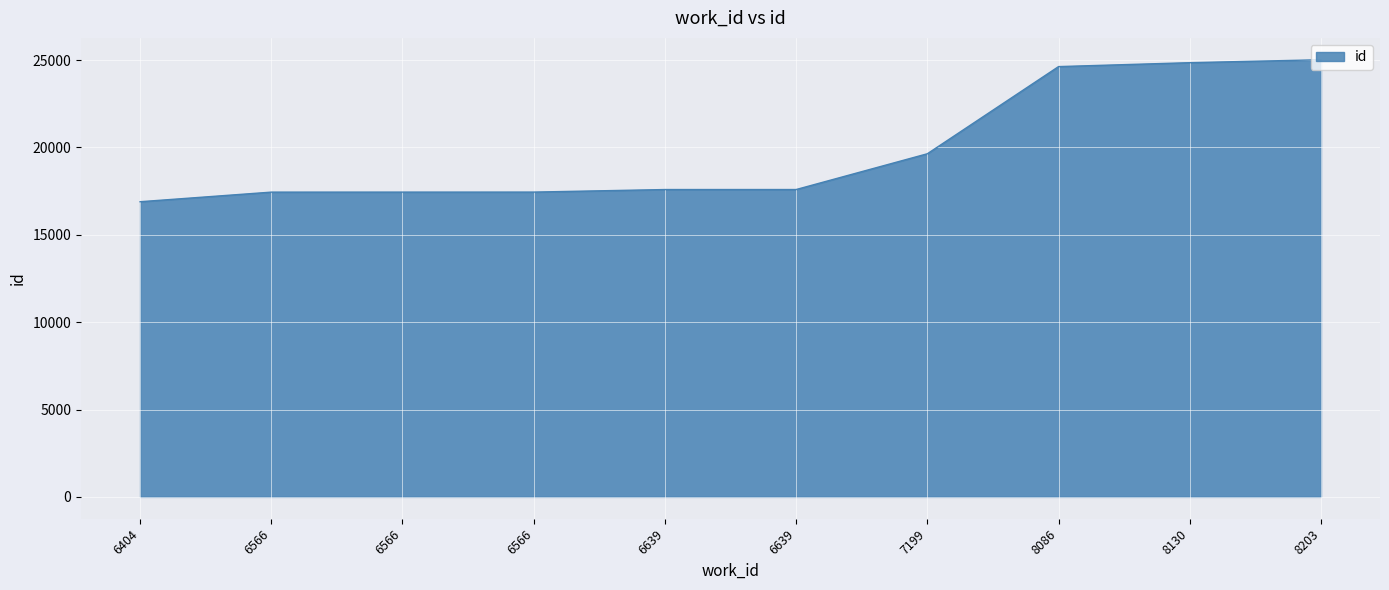

What is the difference between the values at 6639 and 8130?

7261